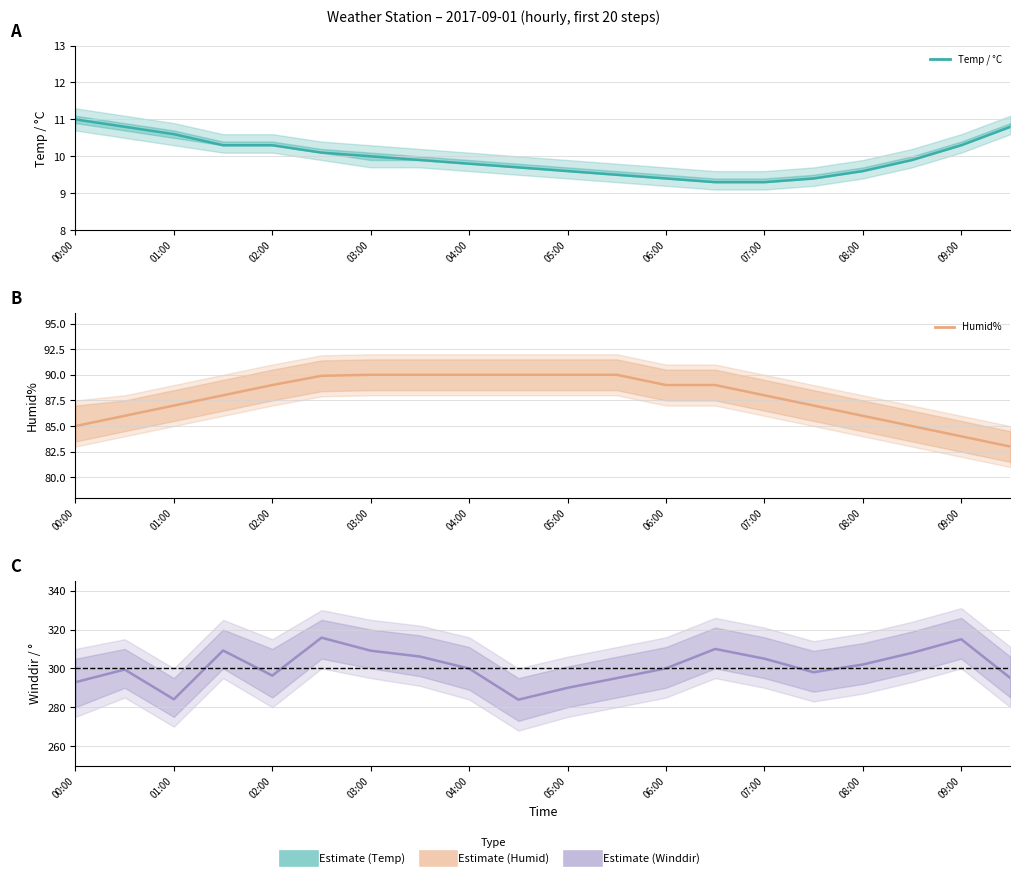

What are all the series names shown in the legend?

Temp / °C, Humid%, Winddir / °